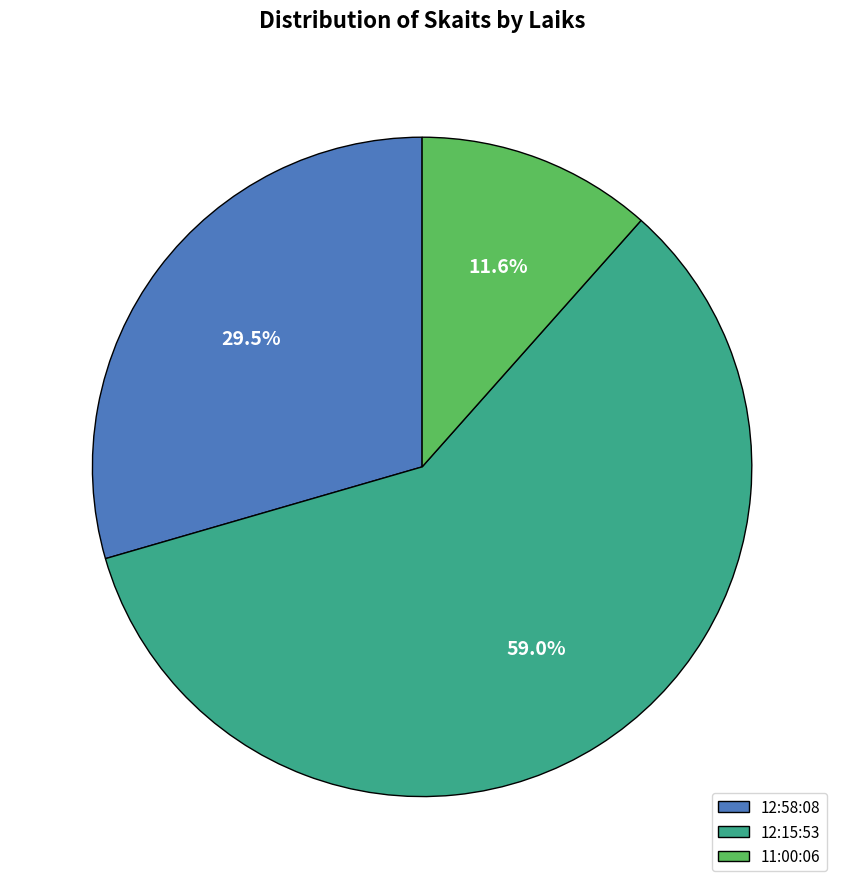

Which slice is the largest?

12:15:53